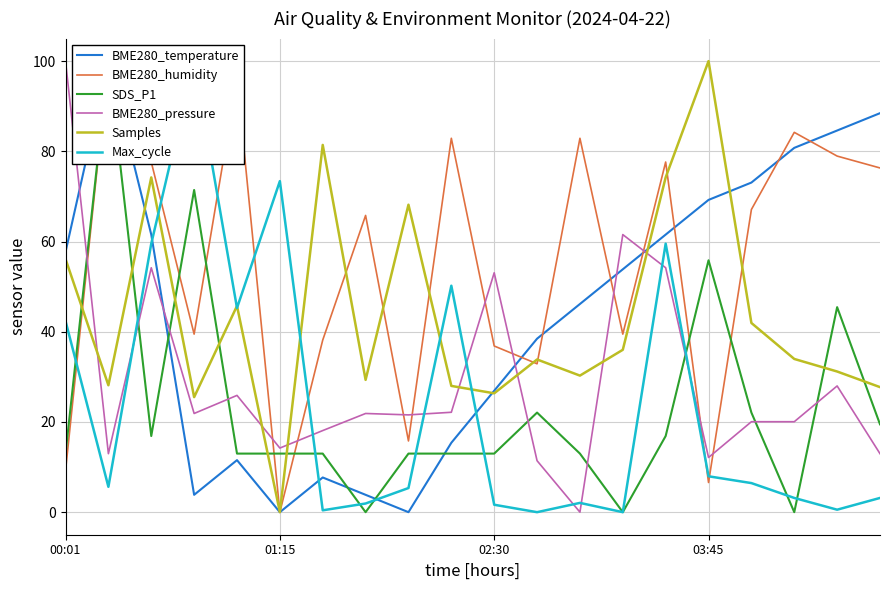

True or false: BME280_temperature and BME280_pressure cross at least once.

True